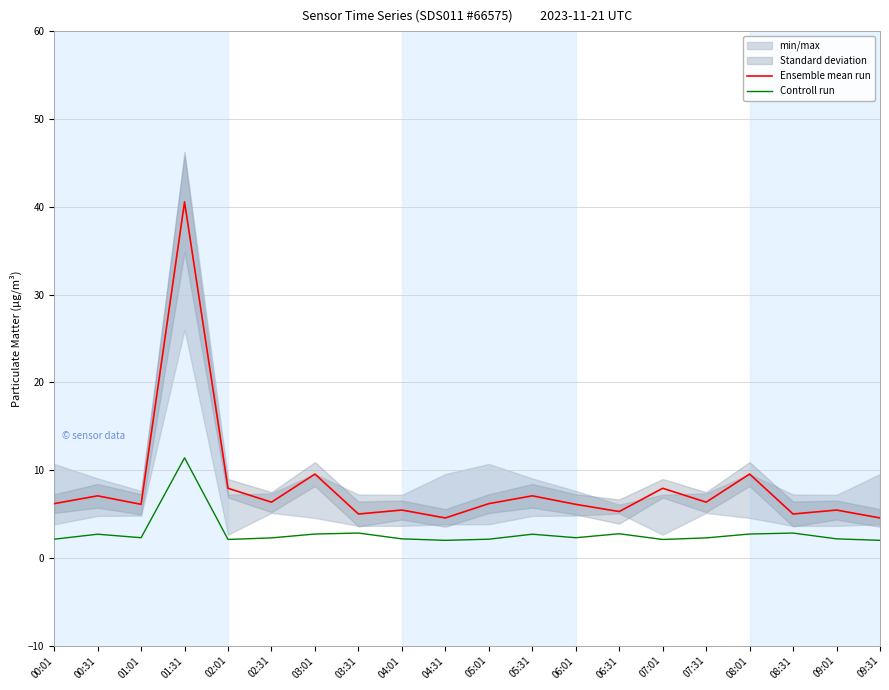

True or false: Ensemble mean run and Controll run cross at least once.

False